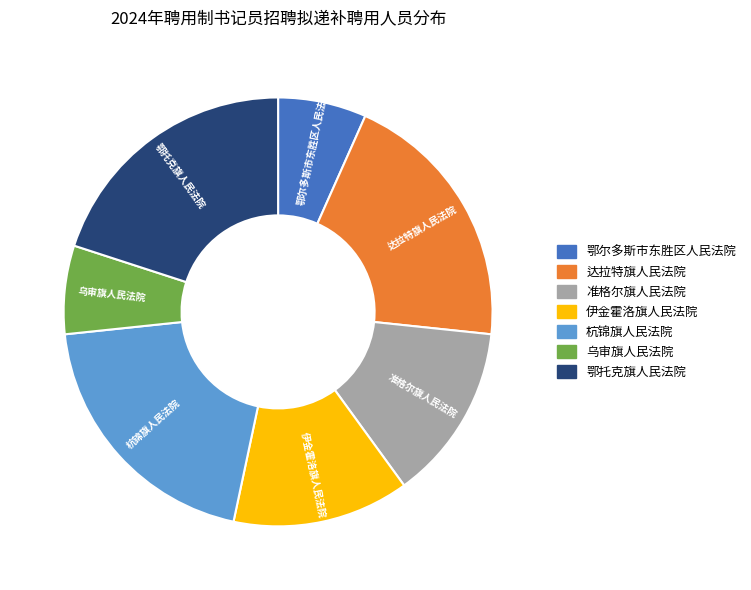

How many slices are in this pie chart?

7